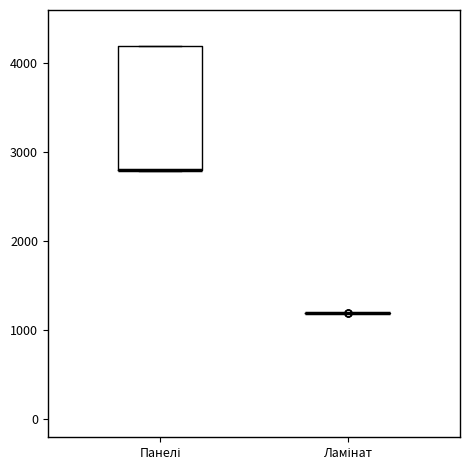

Reading left to right, read every box against the y-axis: the position of its median line, the range the box covers, and the ends of its whiskers. The values are not printed on the chart, so give them approximately, as read against the axis.

Панелі: median 2800 (drawn on the box's lower edge), box 2800 to 4200, whiskers 2800 to 4200
Ламінат: box collapsed to a line at 1200, whiskers 1200 to 1200